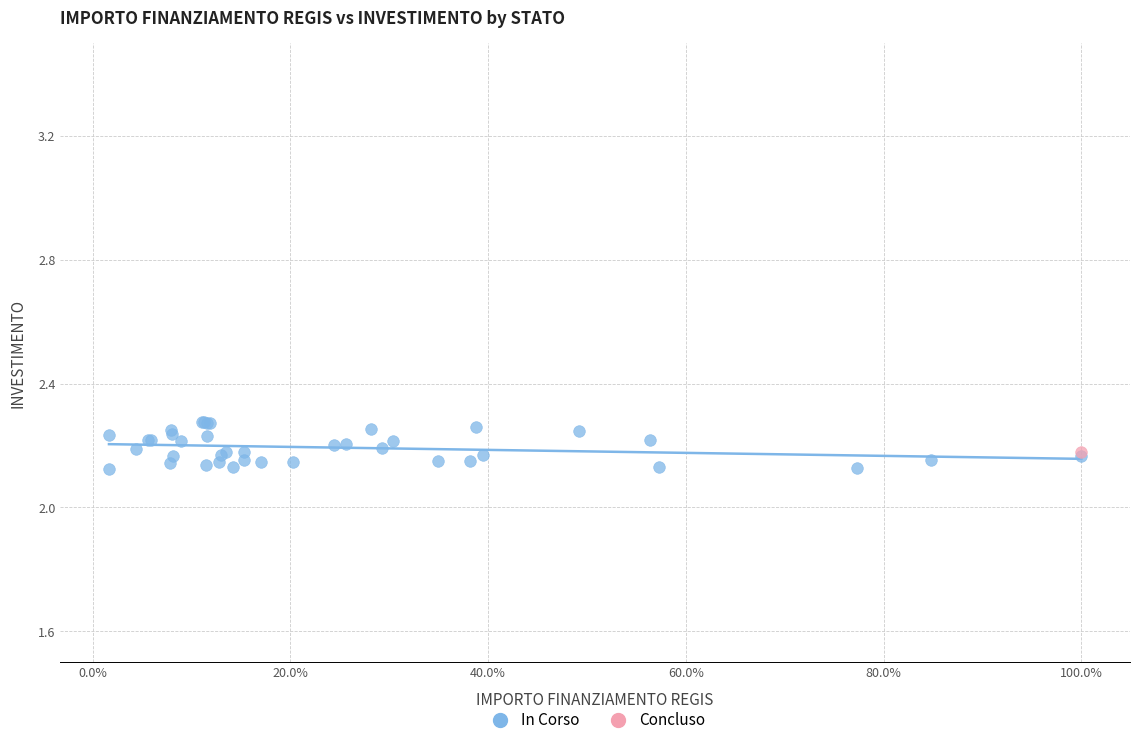

What are all the series names shown in the legend?

In Corso, Concluso